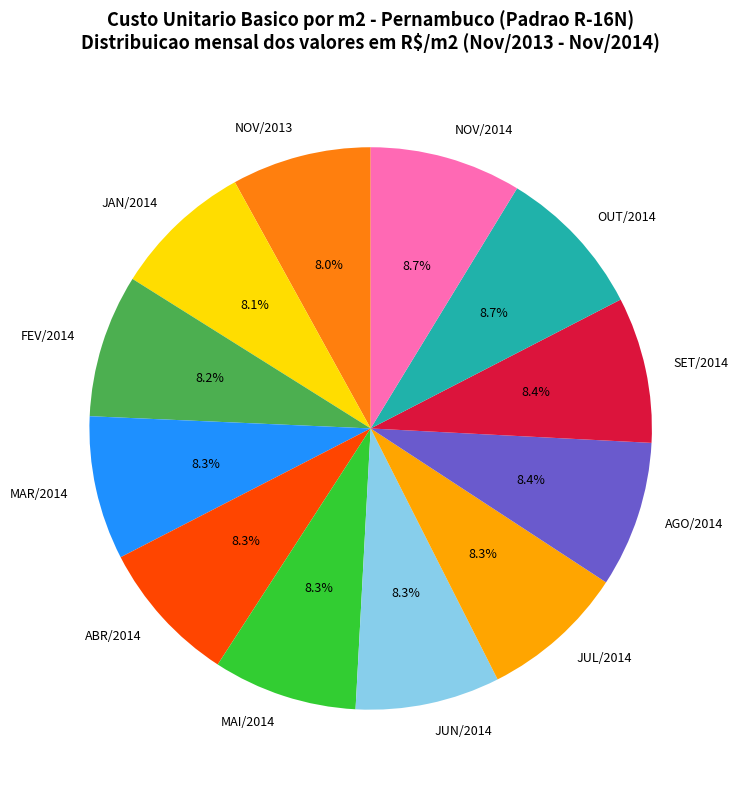

What percentage is the NOV/2014 slice, to the nearest percent?

9%